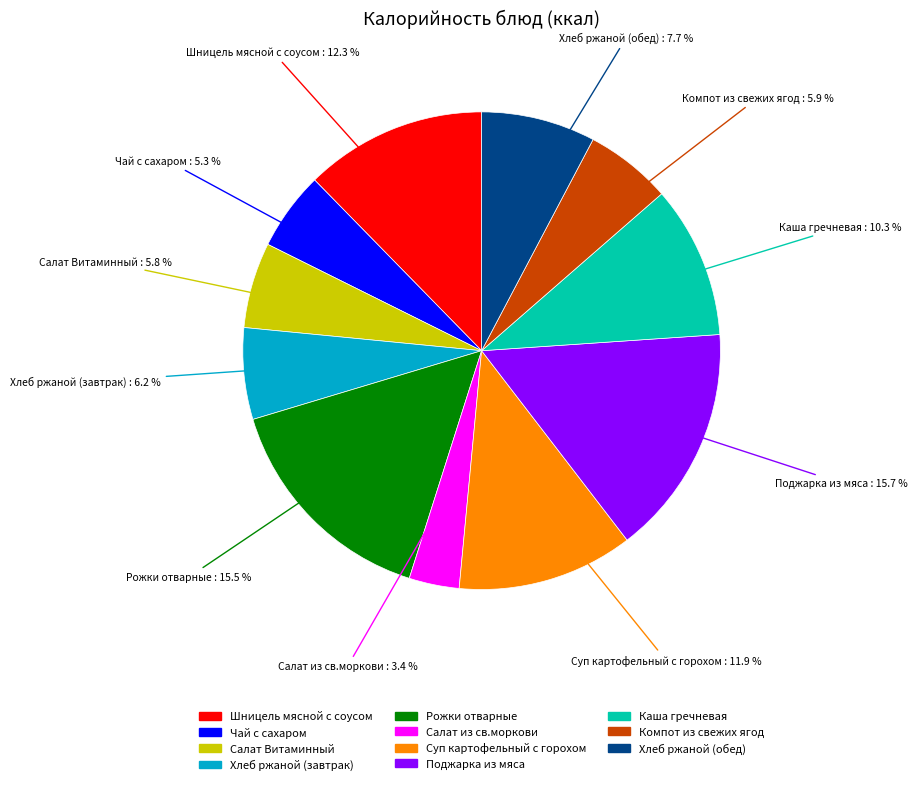

Approximately how many times larger is the value at Рожки отварные compared to Хлеб ржаной (обед)?

2.0